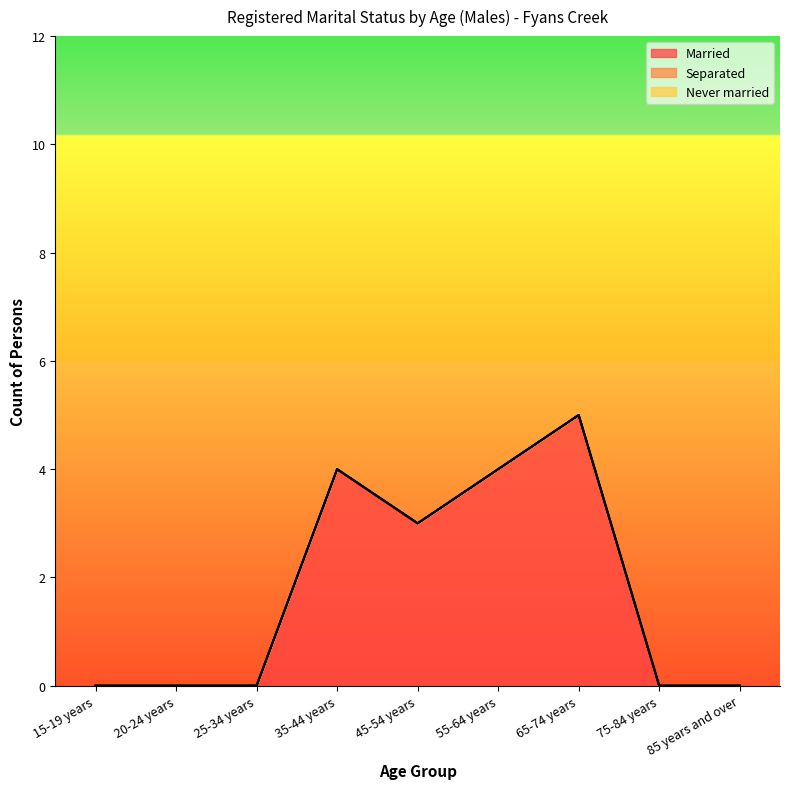

What is the label of the 3rd point from the left?

25-34 years